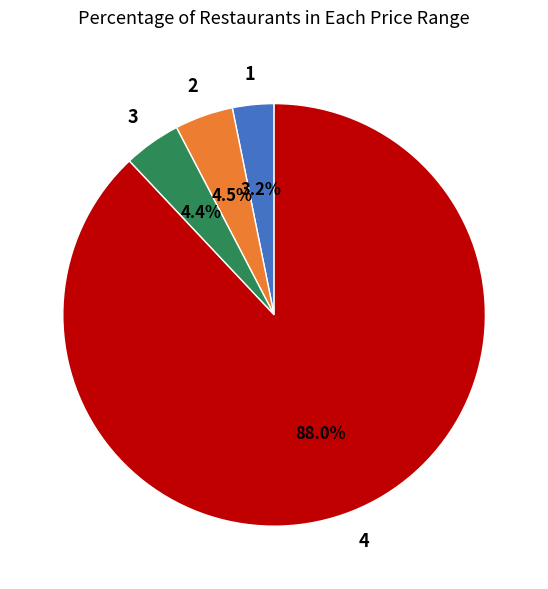

Does any single category account for the majority?

Yes